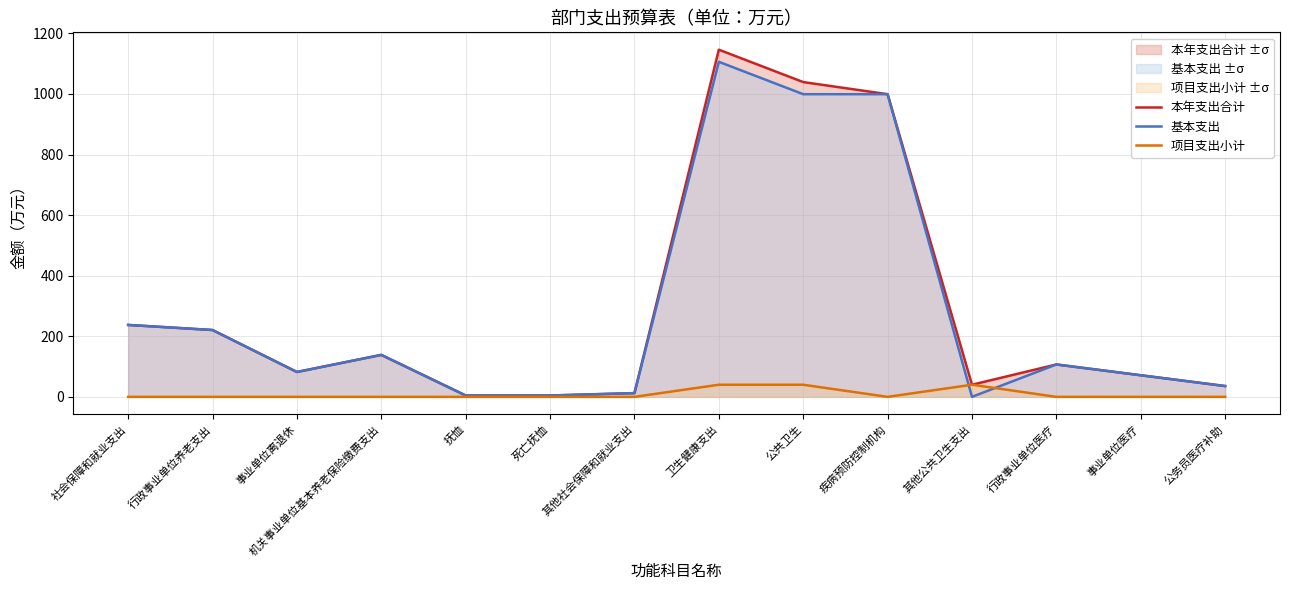

What are all the series names shown in the legend?

本年支出合计, 基本支出, 项目支出小计